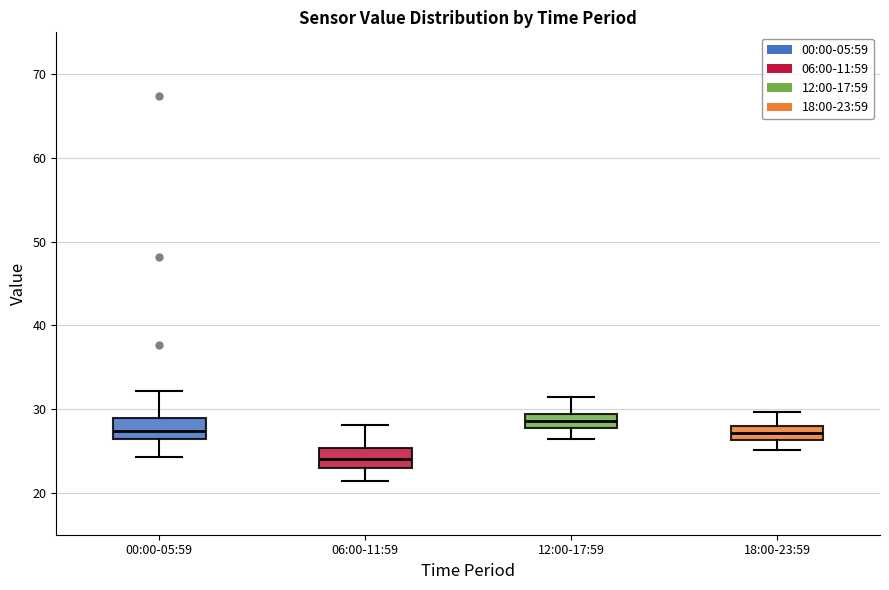

Reading left to right, read every box against the y-axis: the position of its median line, the range the box covers, and the ends of its whiskers. The values are not printed on the chart, so give them approximately, as read against the axis.

00:00-05:59: median 27, box 26 to 29, whiskers 24 to 32
06:00-11:59: median 24, box 23 to 25, whiskers 21 to 28
12:00-17:59: median 29 (inside the box), box 28 to 29, whiskers 26 to 32
18:00-23:59: median 27, box 26 to 28, whiskers 25 to 30